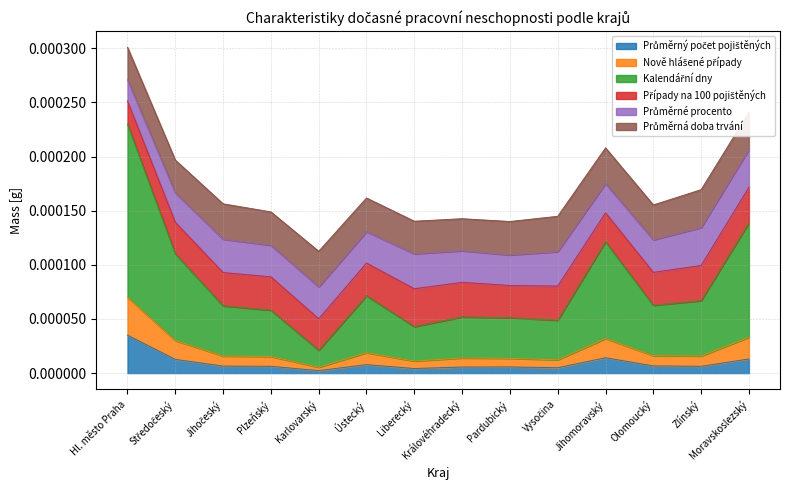

Does the chart display data point markers on the line(s)?

No